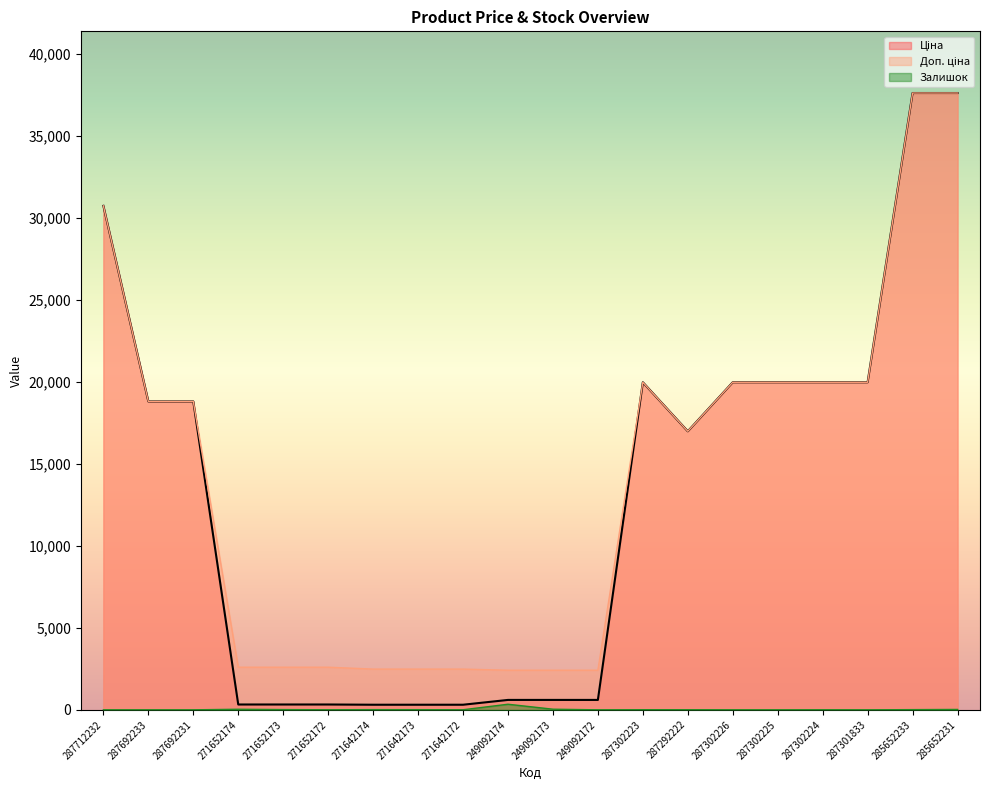

True or false: Залишок and Ціна cross at least once.

False